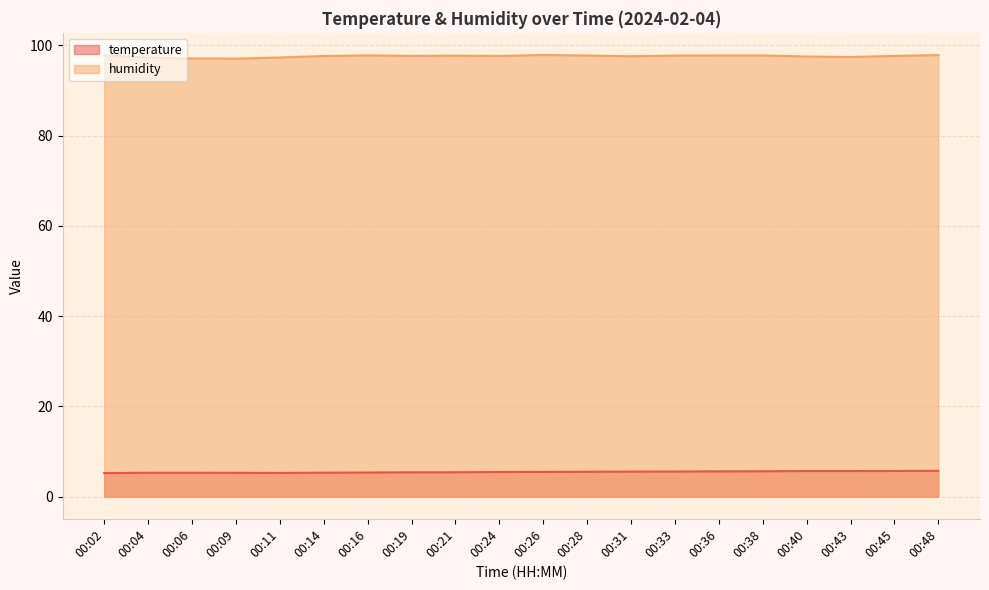

Which series changed the most between 00:19 and 00:36?

temperature